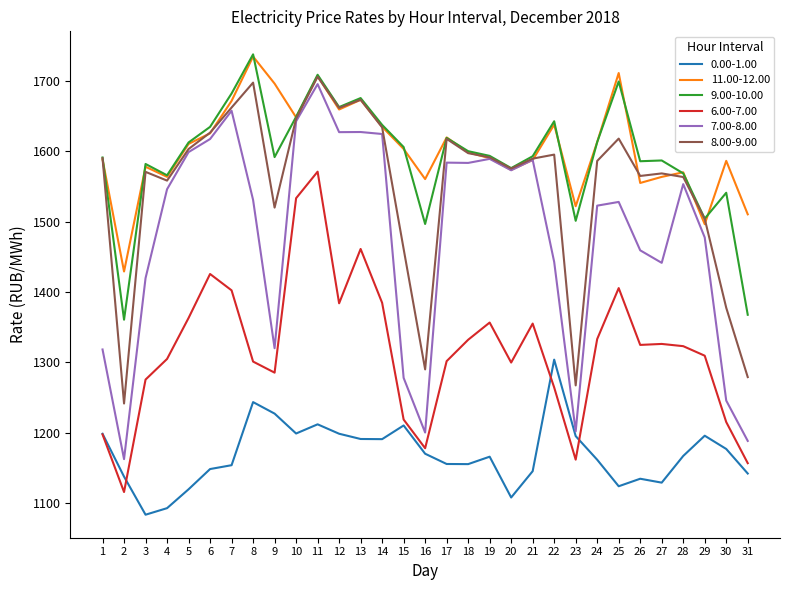

What is the lowest value of the 8.00-9.00 series?

1241.4